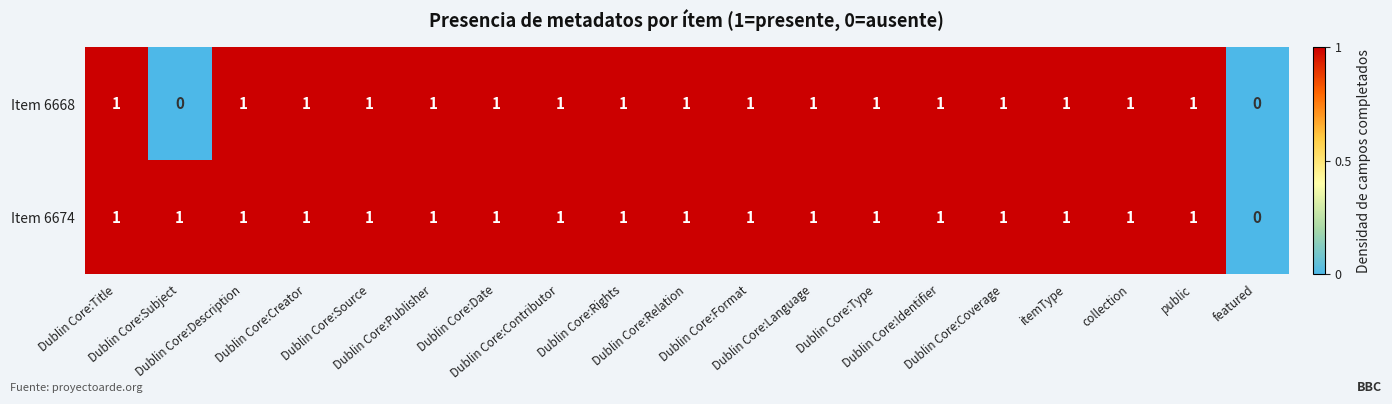

What is the sum of all Item 6674 values?

18